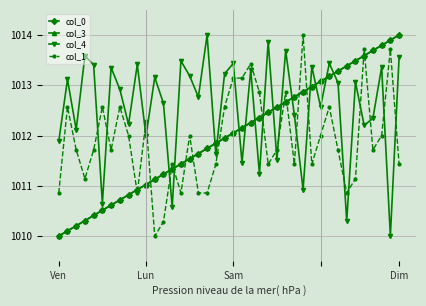

Reading right to left, extract all data points from this chart.

col_0: 1014.0	1013.9	1013.8	1013.7	1013.6	1013.5	1013.4	1013.3	1013.2	1013.1	1013.0	1012.9	1012.8	1012.7	1012.6	1012.5	1012.4	1012.3	1012.2	1012.1	1011.9	1011.8	1011.7	1011.6	1011.5	1011.4	1011.3	1011.2	1011.1	1011.0	1010.9	1010.8	1010.7	1010.6	1010.5	1010.4	1010.3	1010.2	1010.1	1010.0
col_3: 1014.0	1013.9	1013.8	1013.7	1013.6	1013.5	1013.4	1013.3	1013.2	1013.1	1013.0	1012.9	1012.8	1012.7	1012.6	1012.5	1012.4	1012.3	1012.2	1012.1	1011.9	1011.8	1011.7	1011.6	1011.5	1011.4	1011.3	1011.2	1011.1	1011.0	1010.9	1010.8	1010.7	1010.6	1010.5	1010.4	1010.3	1010.2	1010.1	1010.0
col_4: 1013.6	1010.0	1013.4	1012.3	1012.2	1013.1	1010.3	1013.1	1013.4	1012.6	1013.4	1010.9	1012.4	1013.7	1011.5	1013.9	1011.2	1013.3	1011.5	1013.4	1013.2	1011.6	1014.0	1012.8	1013.2	1013.5	1010.6	1012.6	1013.2	1012.0	1013.4	1012.2	1012.9	1013.4	1010.6	1013.4	1013.6	1012.1	1013.1	1011.9
col_1: 1011.4	1013.7	1012.0	1011.7	1013.7	1011.1	1010.9	1011.7	1012.6	1012.0	1011.4	1014.0	1011.4	1012.9	1011.7	1011.4	1012.9	1013.4	1013.1	1013.1	1012.6	1011.4	1010.9	1010.9	1012.0	1010.9	1011.4	1010.3	1010.0	1012.3	1010.9	1012.0	1012.6	1011.7	1012.6	1011.7	1011.1	1011.7	1012.6	1010.9